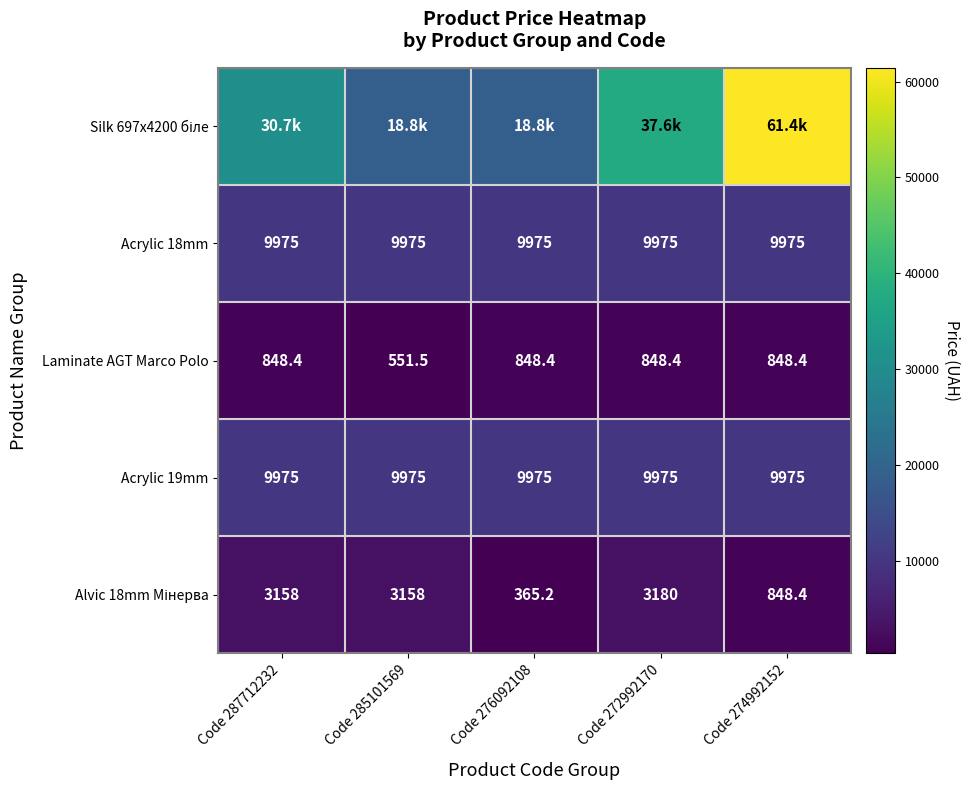

Is it true that Alvic 18mm Мінерва equals 468.4 at Code 274992152?

False